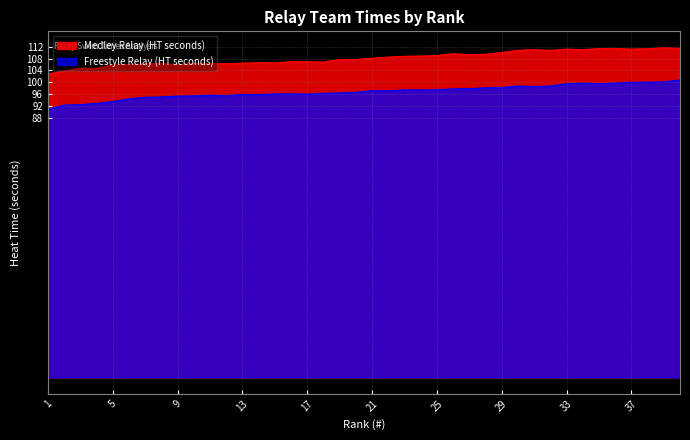

True or false: Medley Relay (HT seconds) has a value of 109.3 at 27.

True